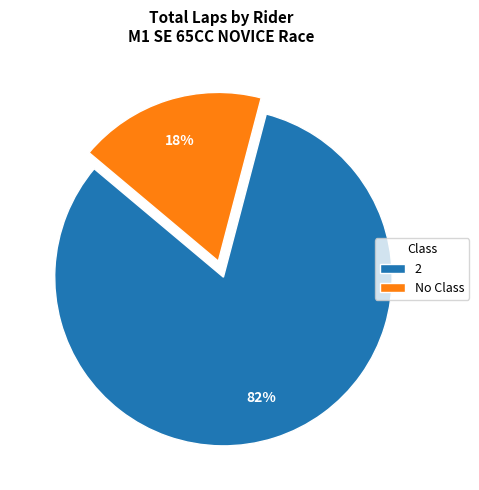

The 2 slice represents 87% of the pie. True or false?

False